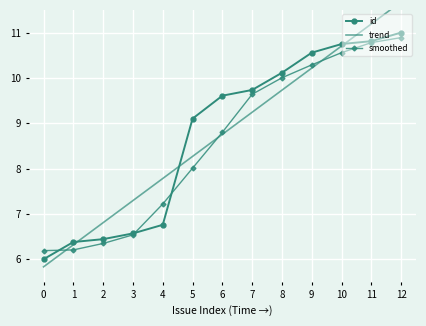

What is the highest value of the id series?

11.0